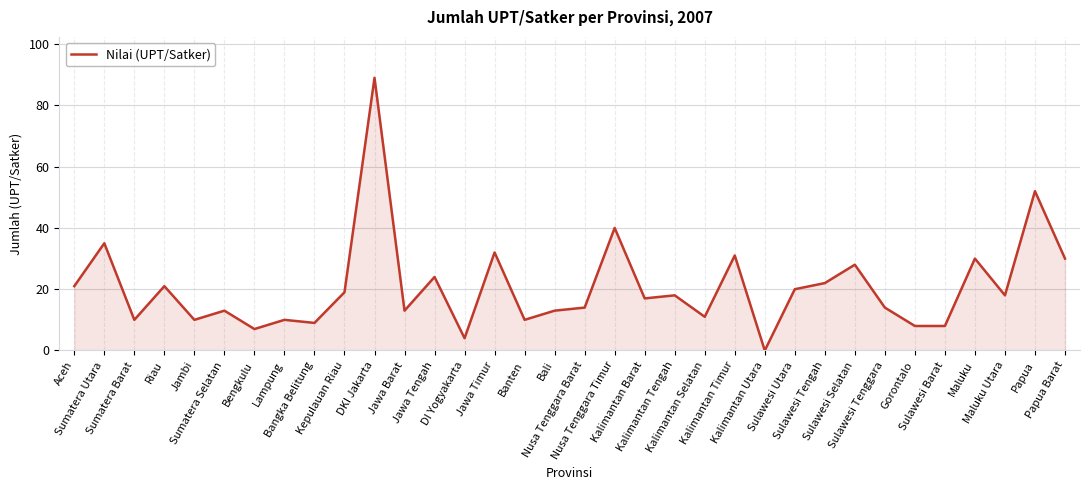

Which label corresponds to the largest value in the chart?

DKI Jakarta